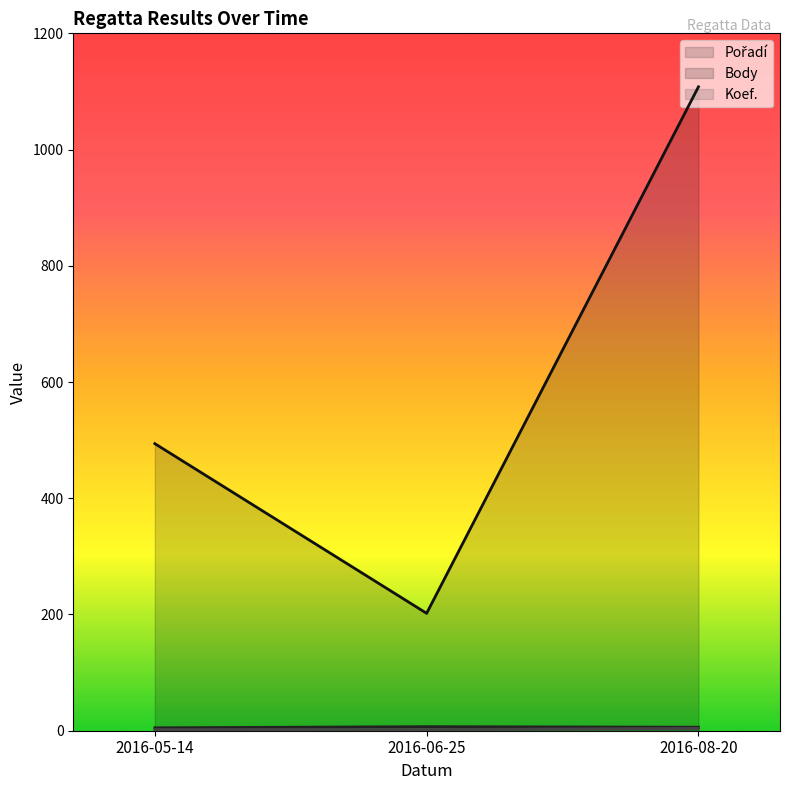

Reading right to left, extract all data points from this chart.

Pořadí: 6	7	5
Body: 1108	202	494
Koef.: 4	2	2